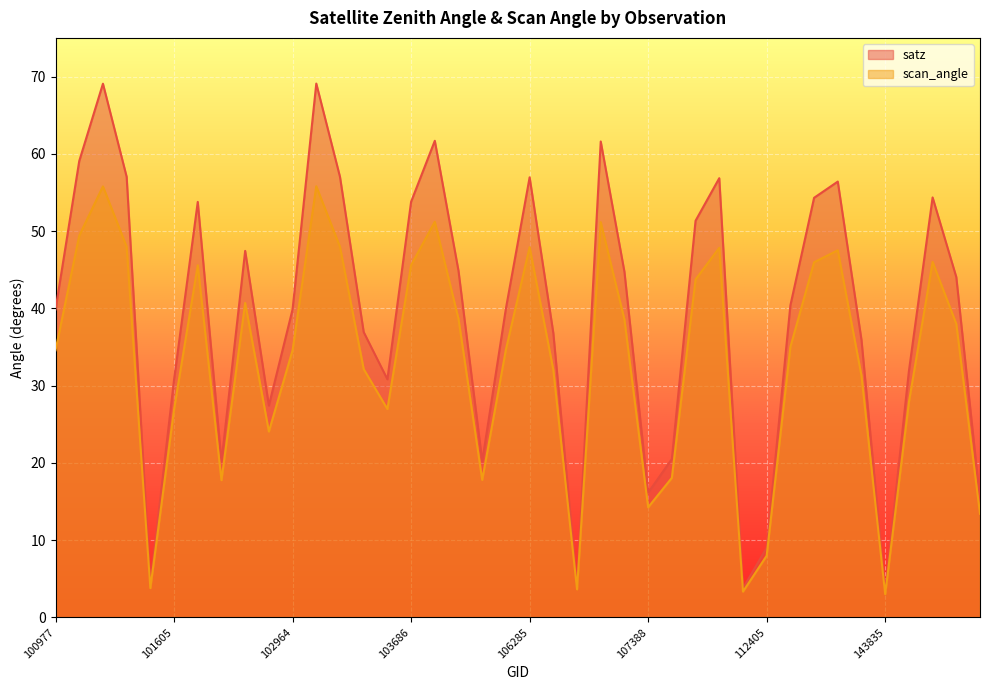

At which category does satz reach its first local peak?

101111